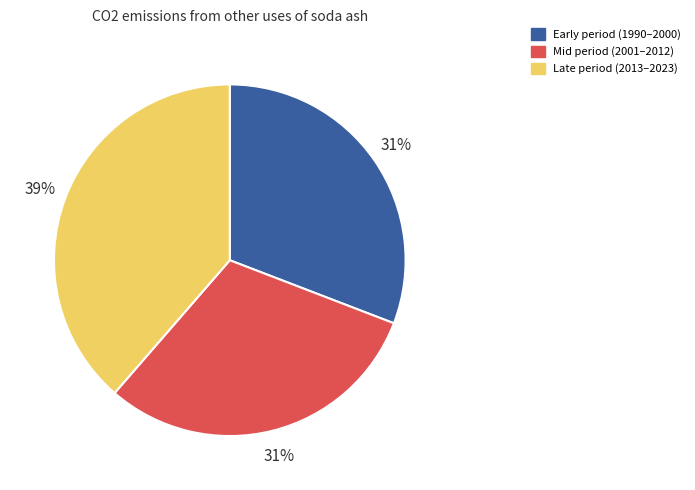

To the nearest percent, what is the difference between the largest and smallest slice percentages?

8%